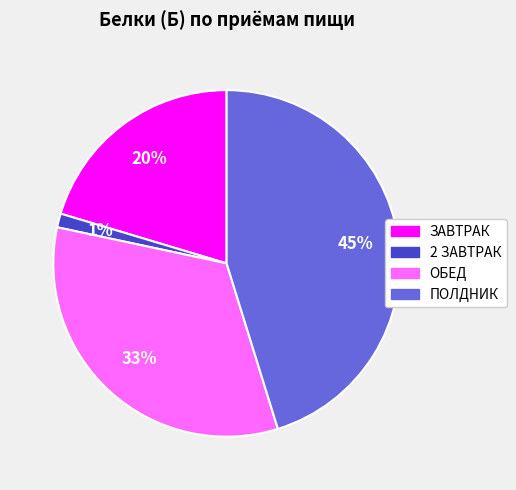

Does ОБЕД represent more than half of the total?

No